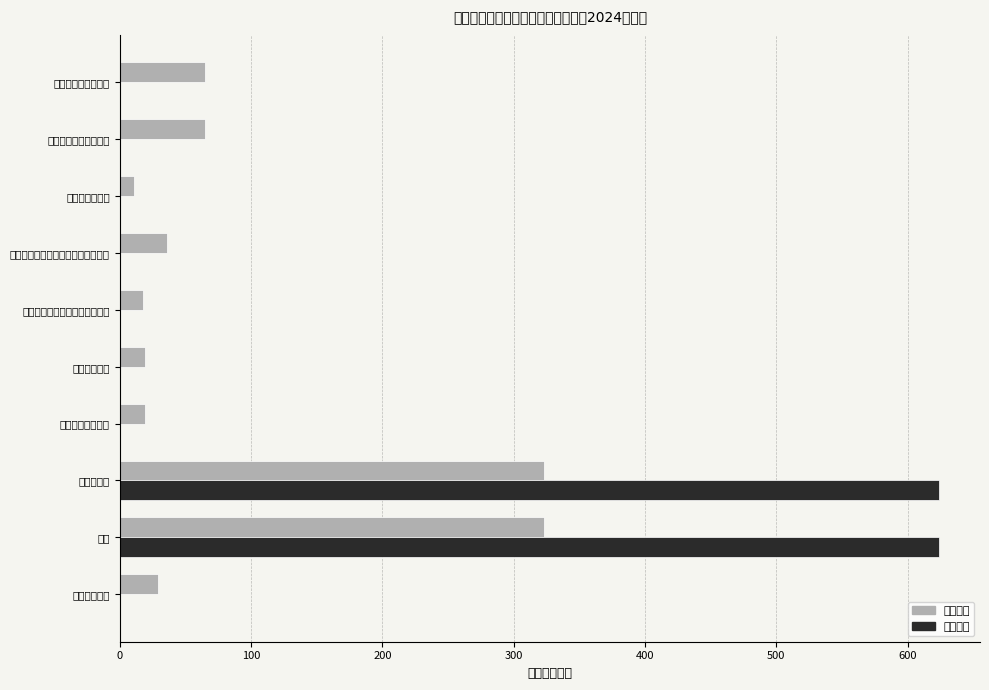

What position from the right is 社会保障和就业支出?

10